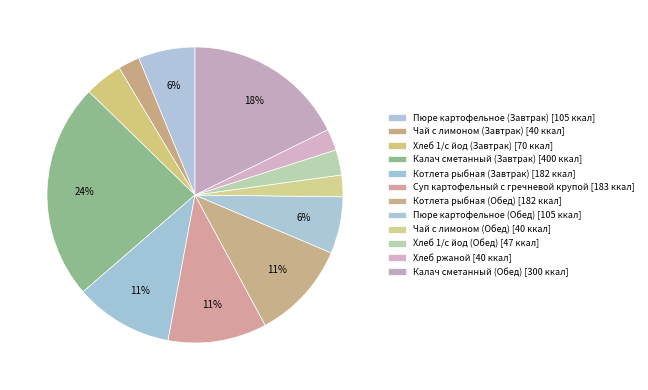

How many segments does this pie chart have?

12